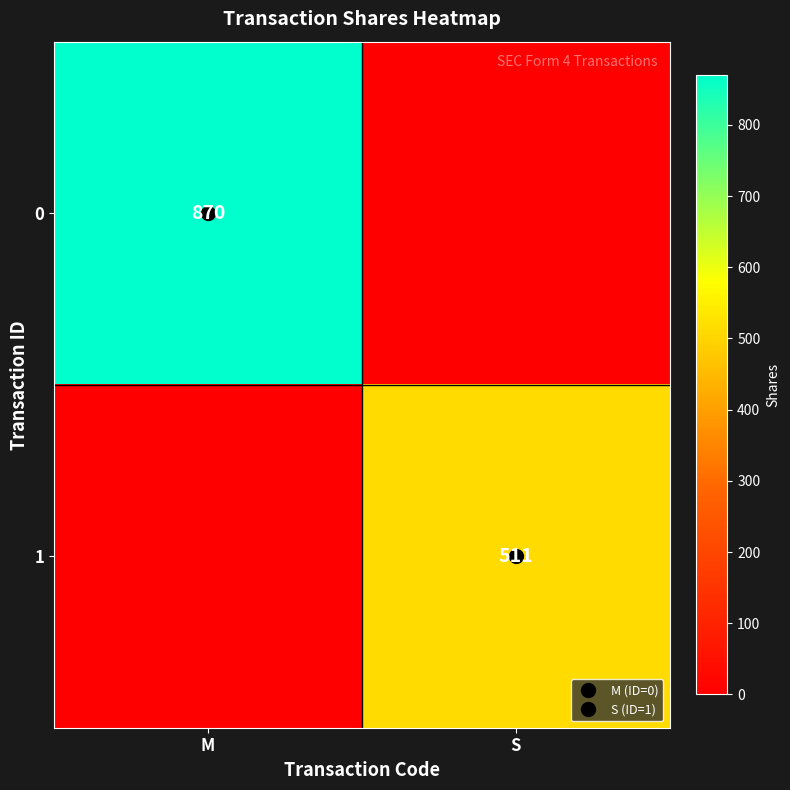

What is the total value across all series at M?

870